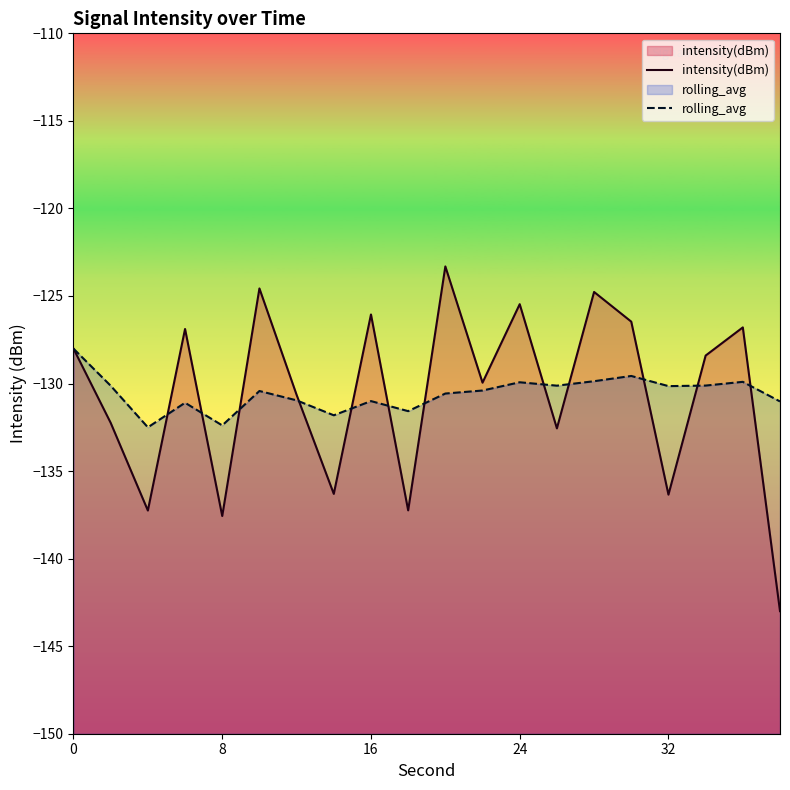

How many data points in rolling_avg are less than -130?

15